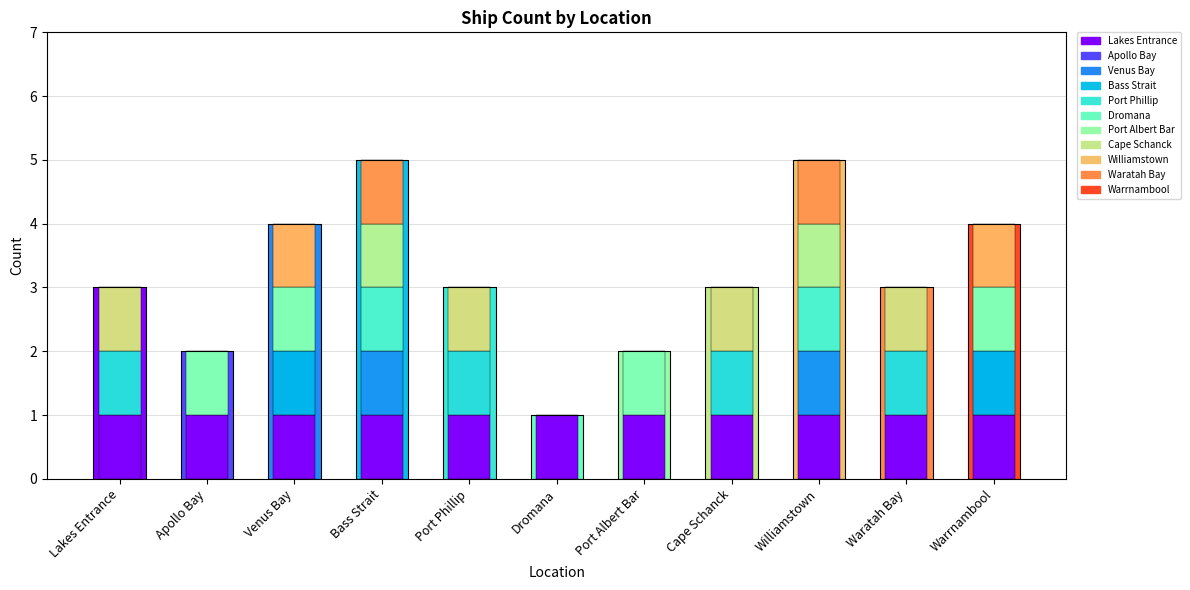

Where is the data nearest to the value 3?

Lakes Entrance